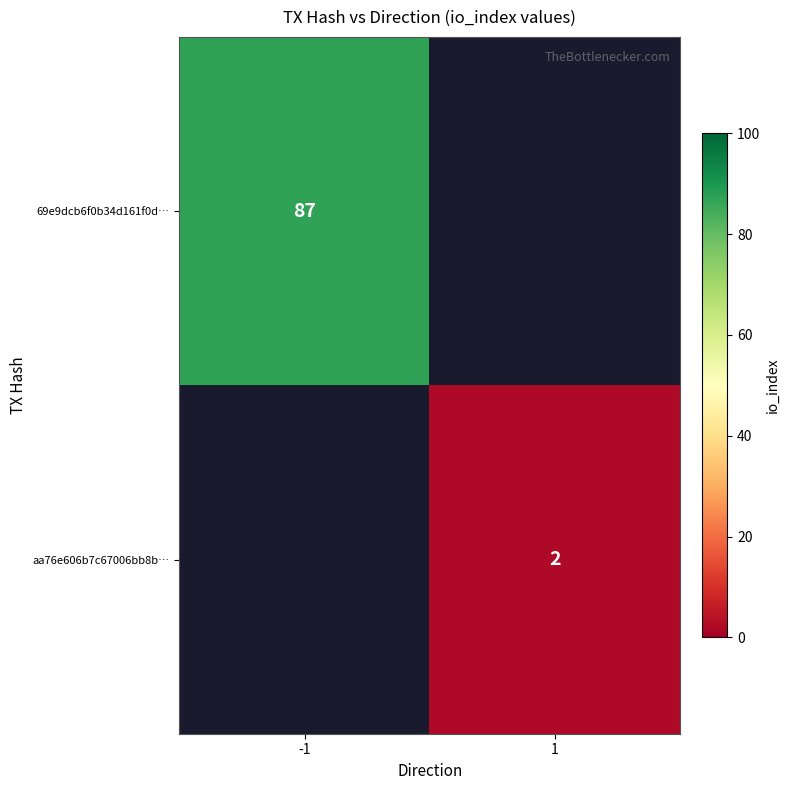

The value of aa76e606b7c67006bb8b… at 1 is 2. True or false?

True